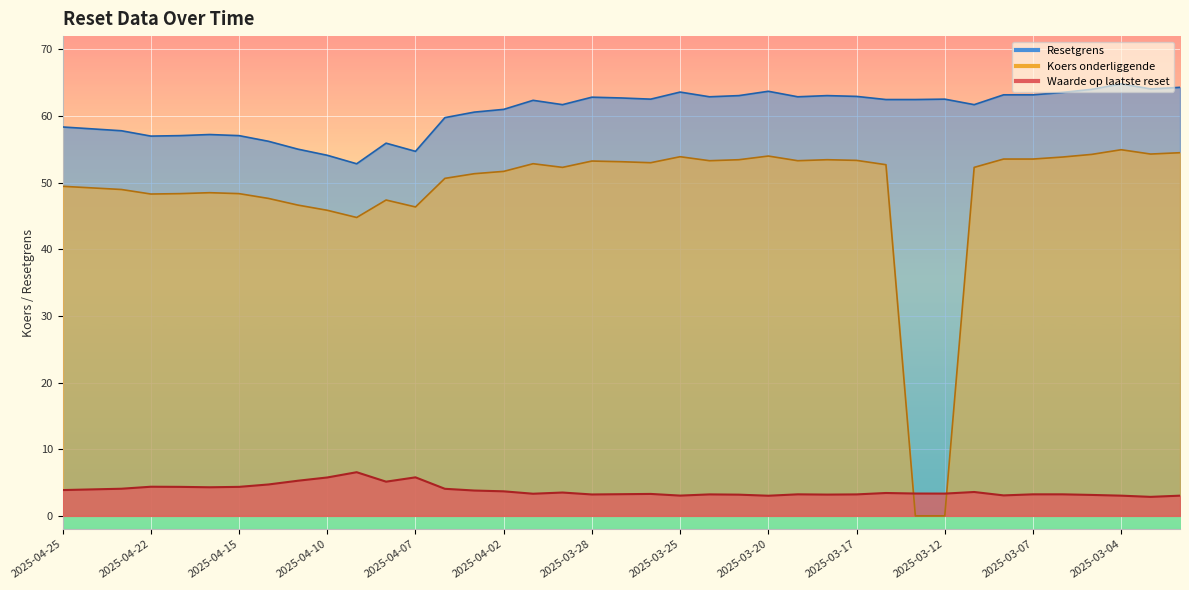

List the series in order of their peak value, lowest first.

Waarde op laatste reset, Koers onderliggende, Resetgrens